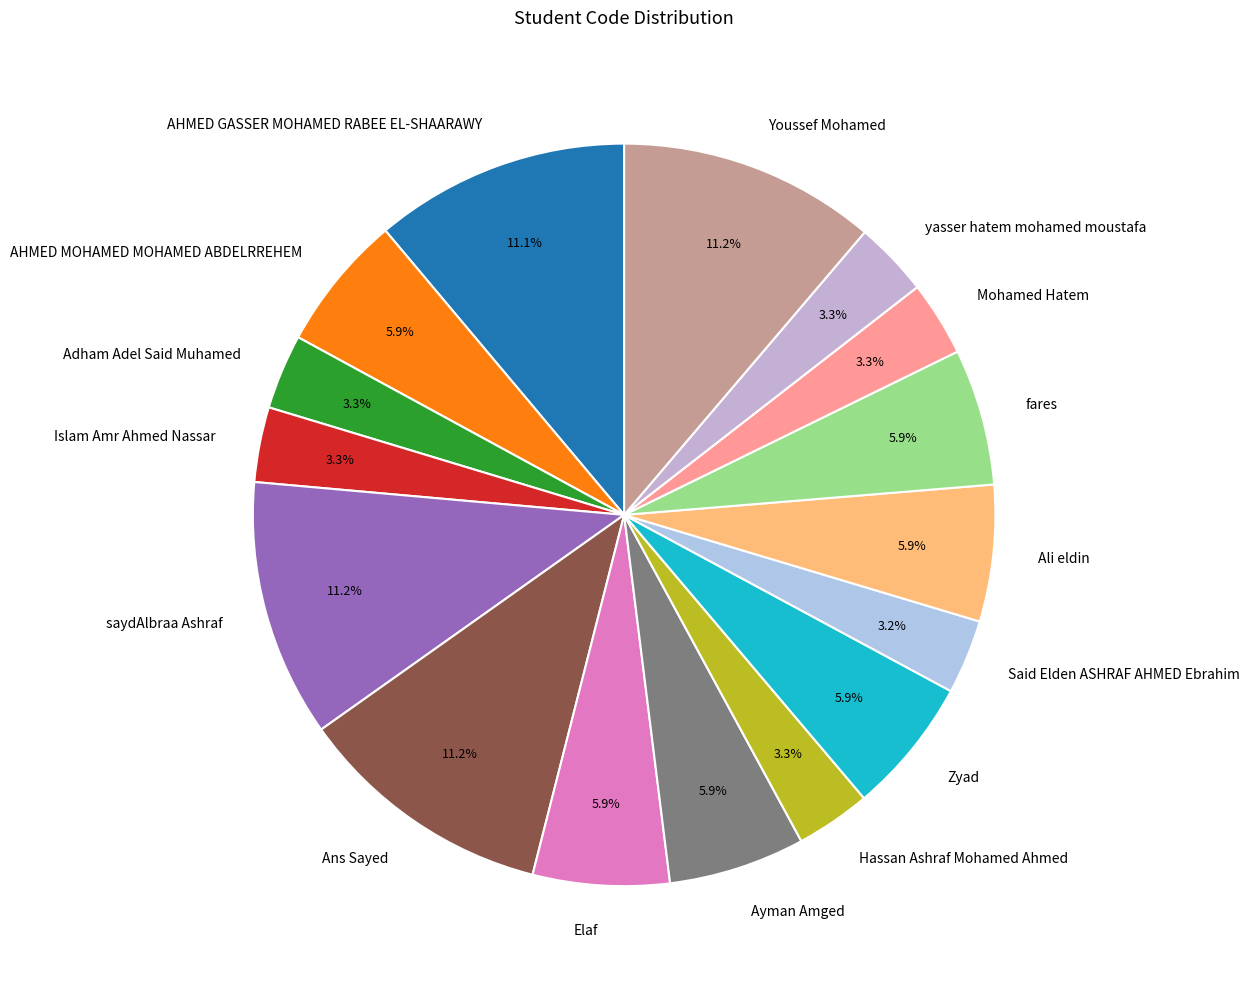

What percentage is NOT represented by Mohamed Hatem?

96.7%